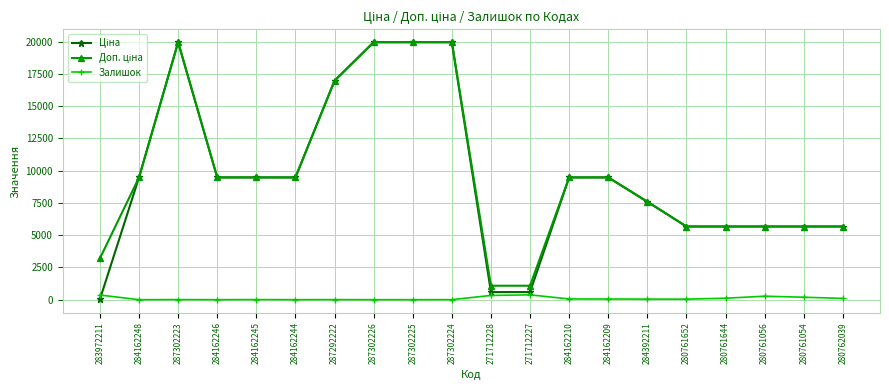

What is the difference between the highest and lowest values at 287302225?

19964.2